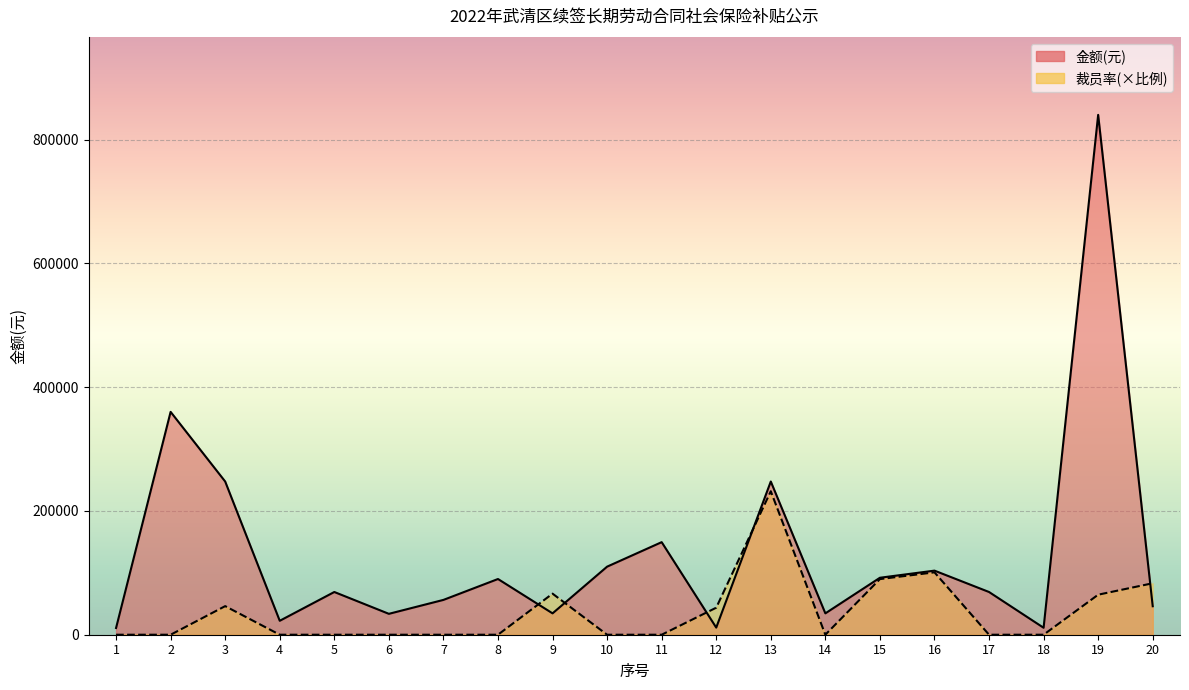

The value of 裁员率(×比例) at 9 is 66361.8. True or false?

True